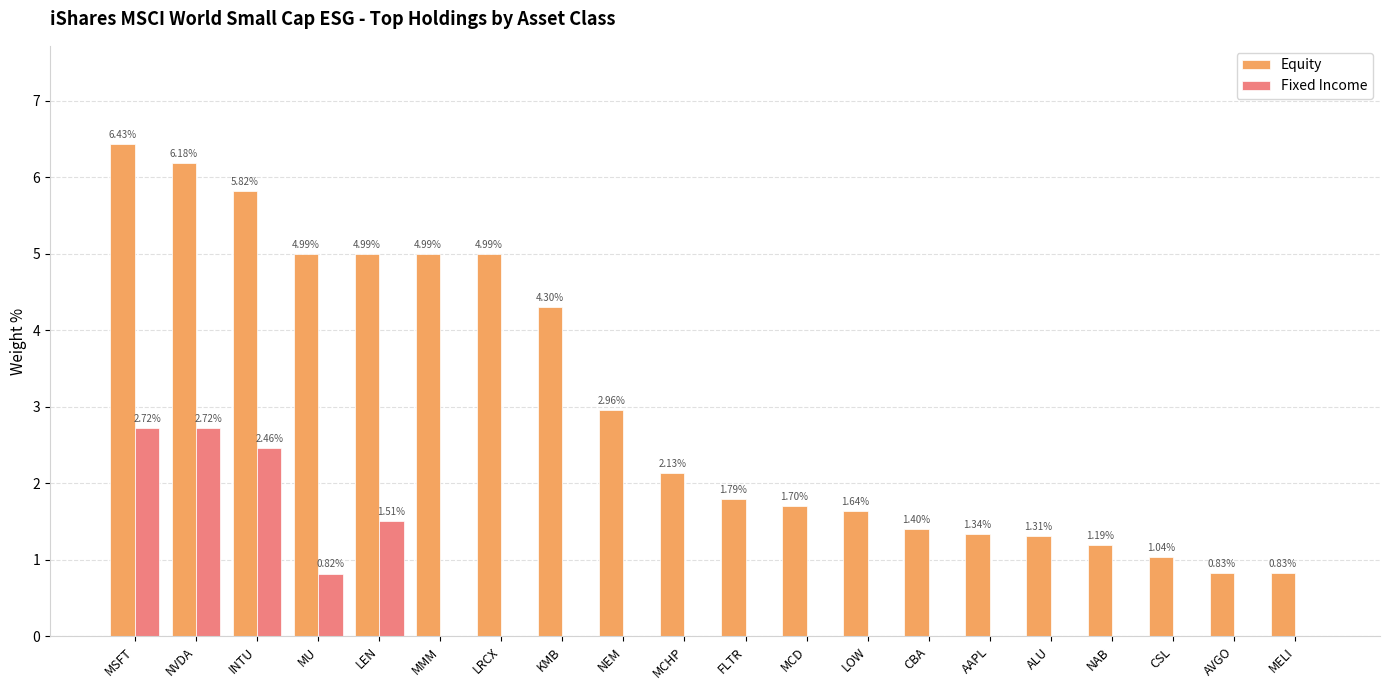

At which label does Equity reach its peak?

MSFT